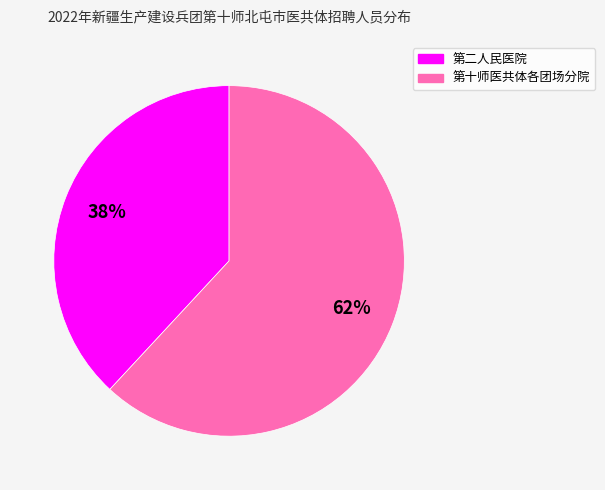

Combined, do 第二人民医院 and 第十师医共体各团场分院 account for over 50%?

Yes